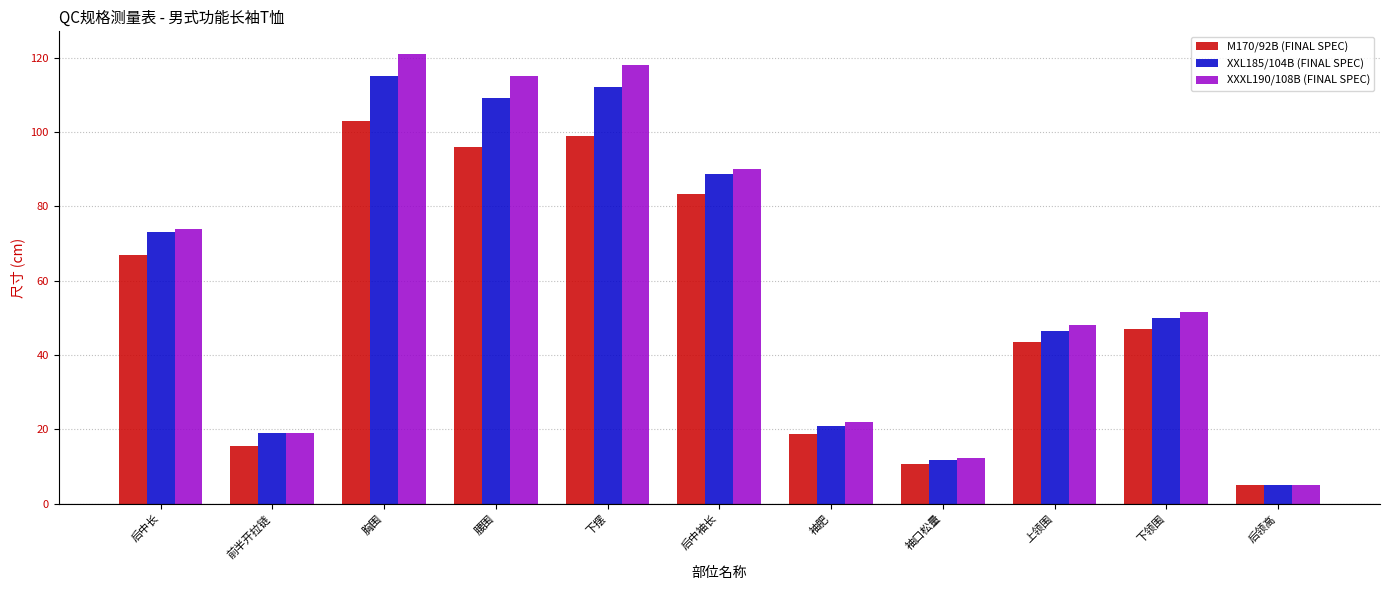

What is the spread (max minus min) of values at 后中袖长?

6.7